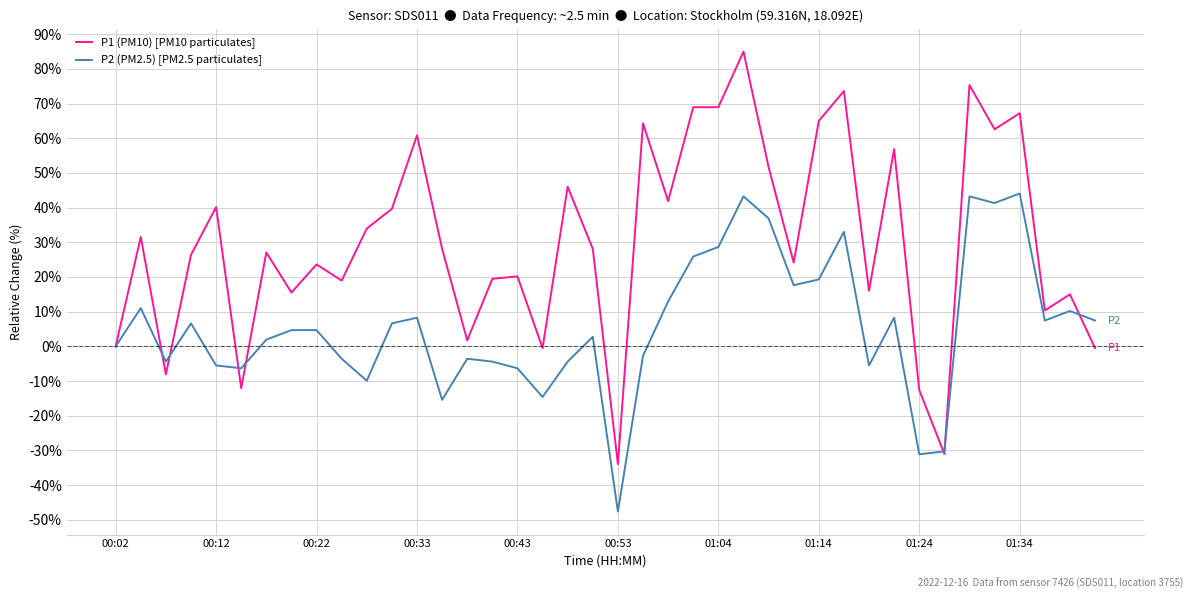

What is the lowest value of the P1 (PM10) [PM10 particulates] series?

-34.0